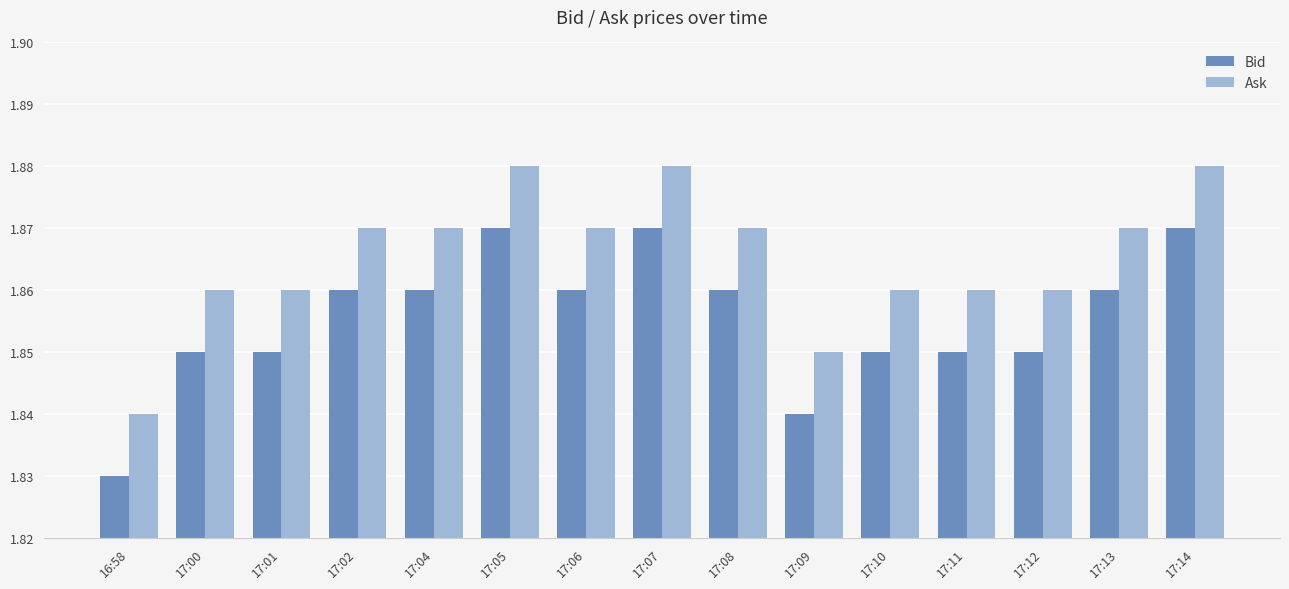

The value of Ask at 17:14 is 0.9. True or false?

False